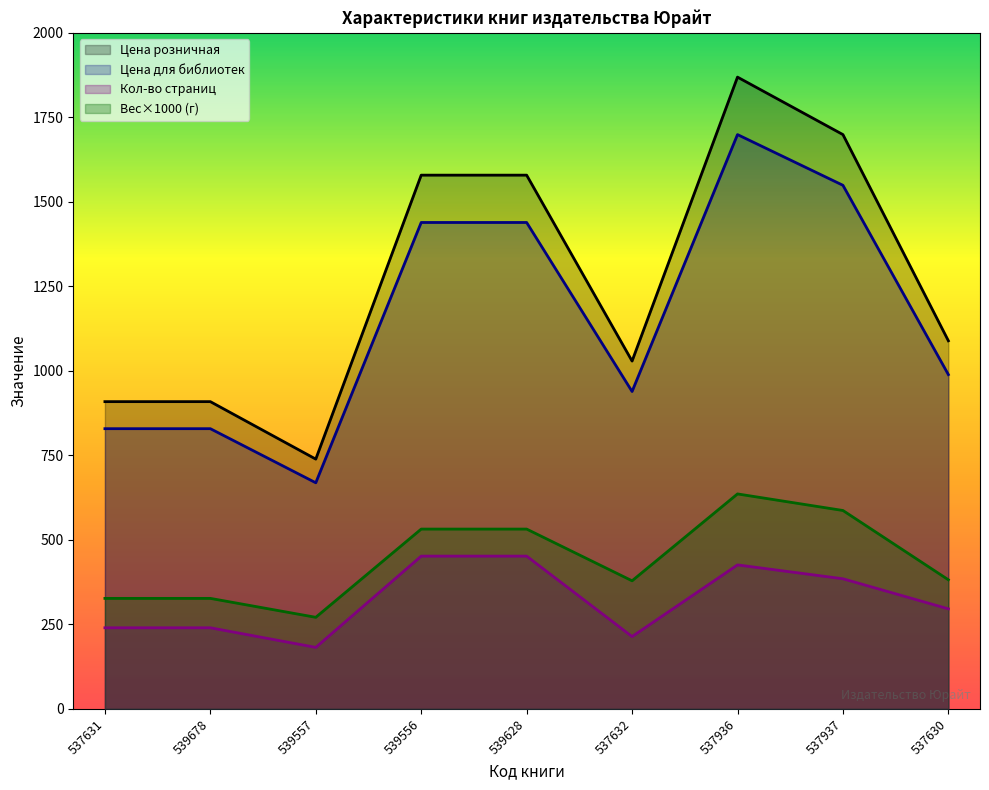

At how many categories does at least one series exceed 996?

6